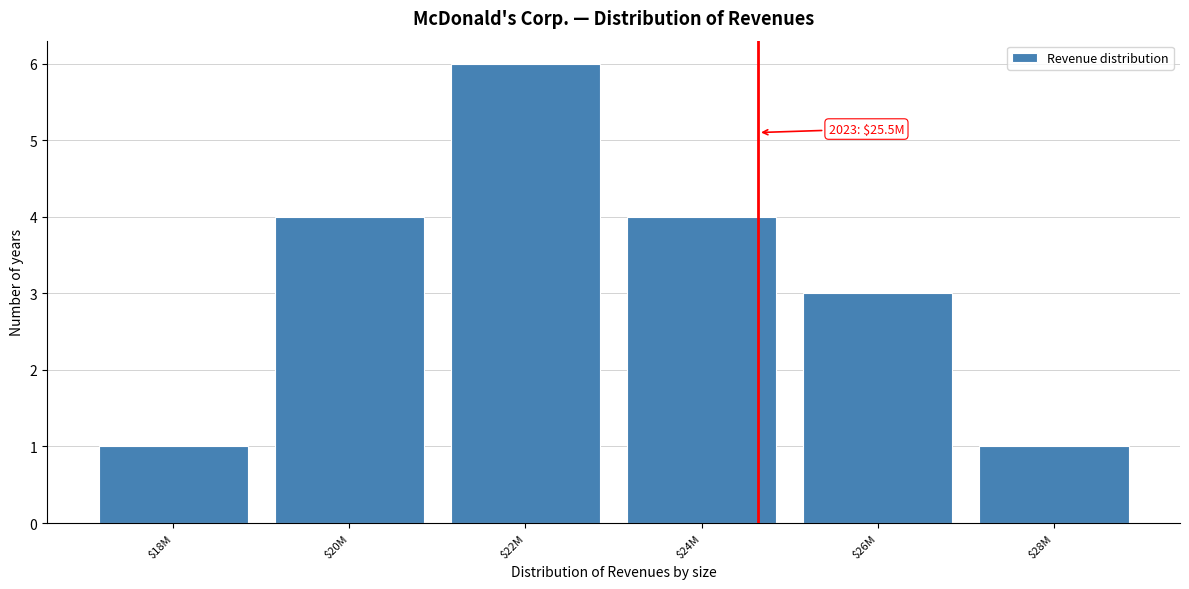

Reading left to right, list all the values displayed in this chart.

1	4	6	4	3	1